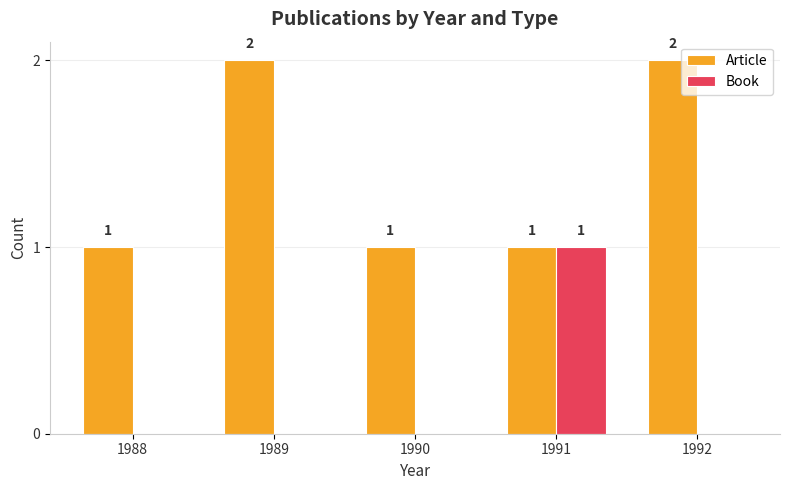

The Book series shows 0 at 1989. True or false?

True